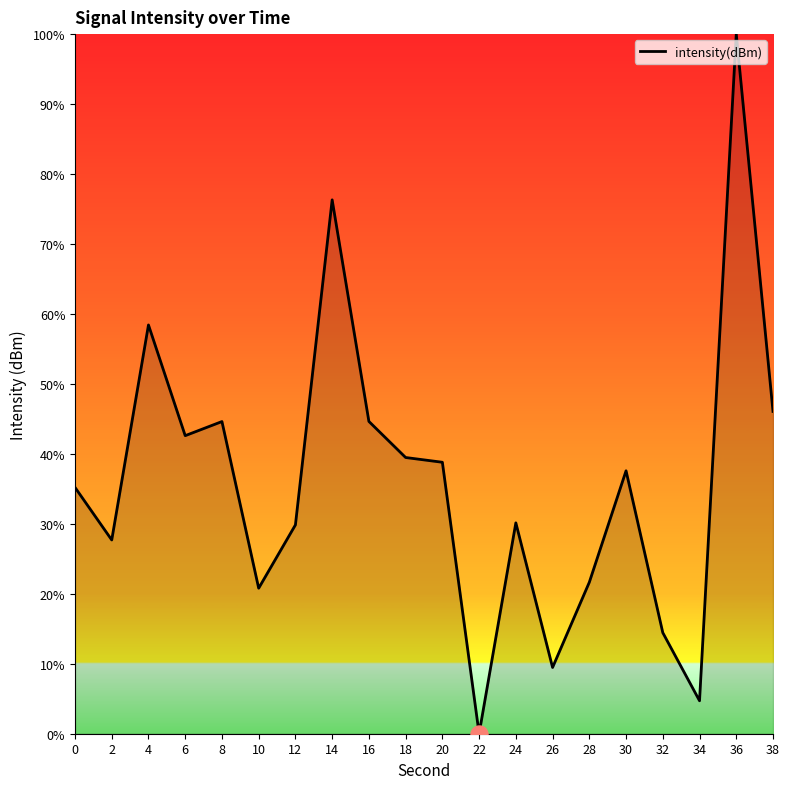

What is the change in value from 24 to 34?

-25.4